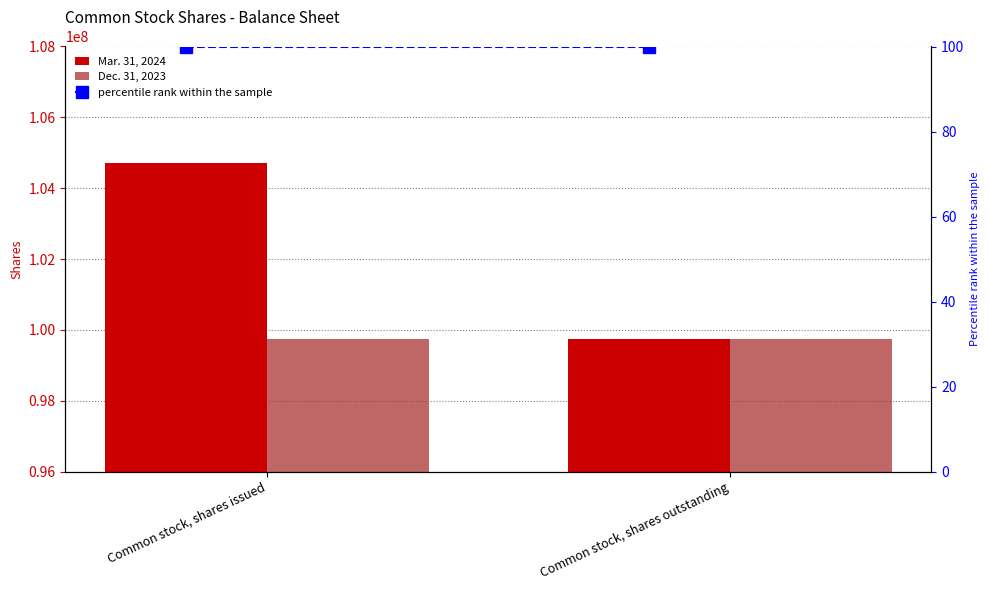

Rank the series by their maximum value, from highest to lowest.

Mar. 31, 2024, Dec. 31, 2023, percentile rank within the sample